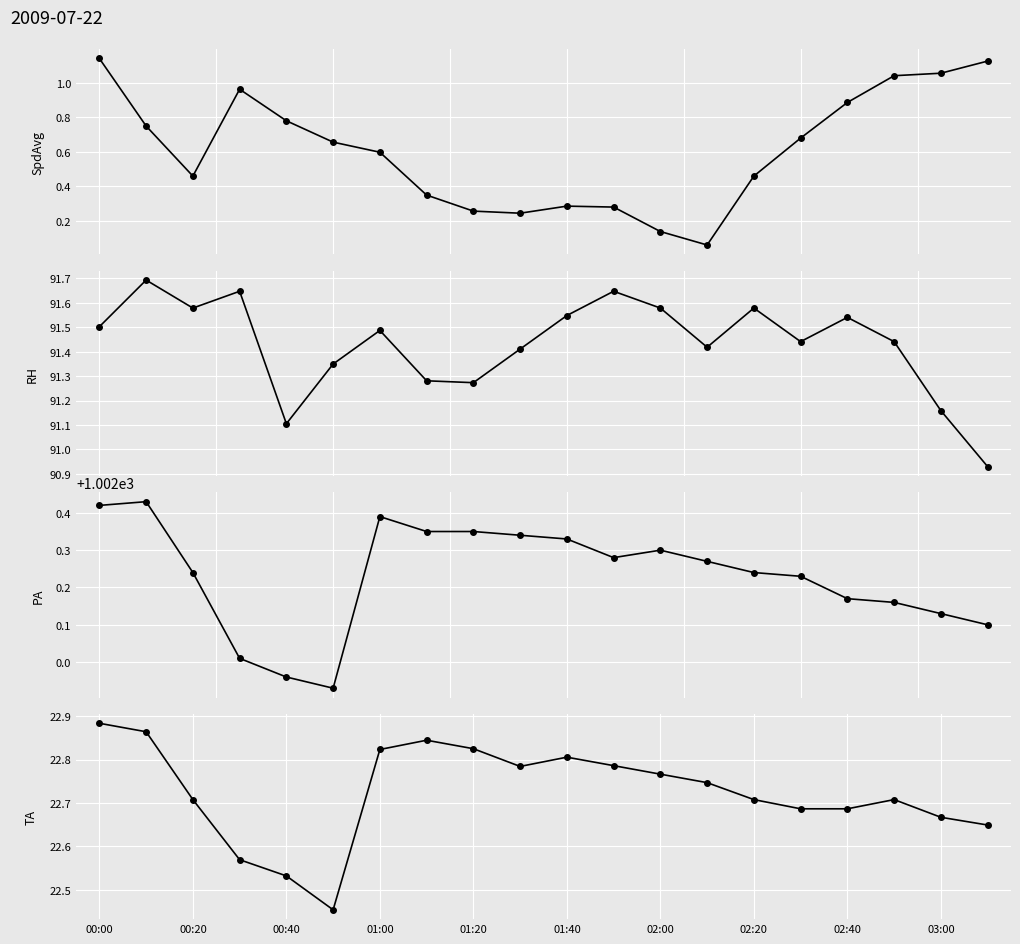

How many lines are shown in the chart?

4